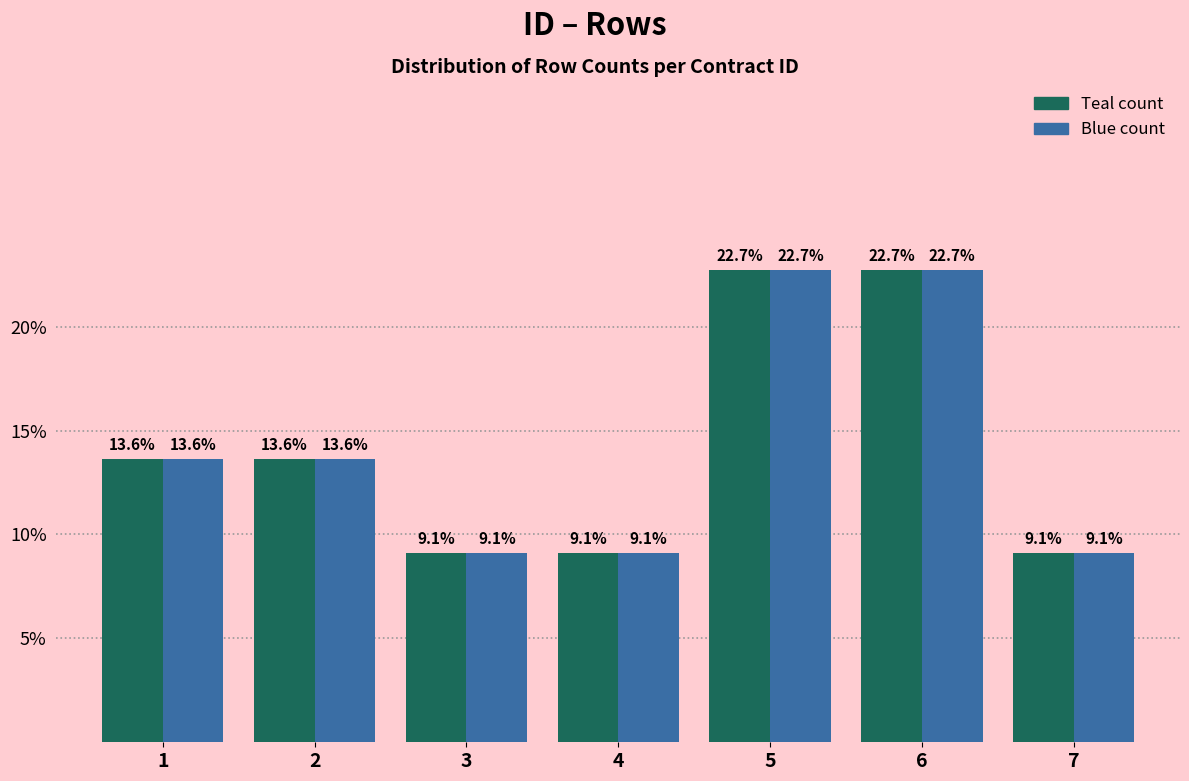

What is the total value across all series at 7?

18.2